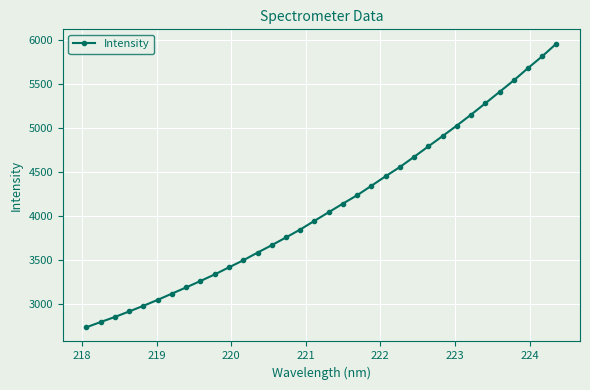

What is the difference between the maximum and minimum values?

3219.8